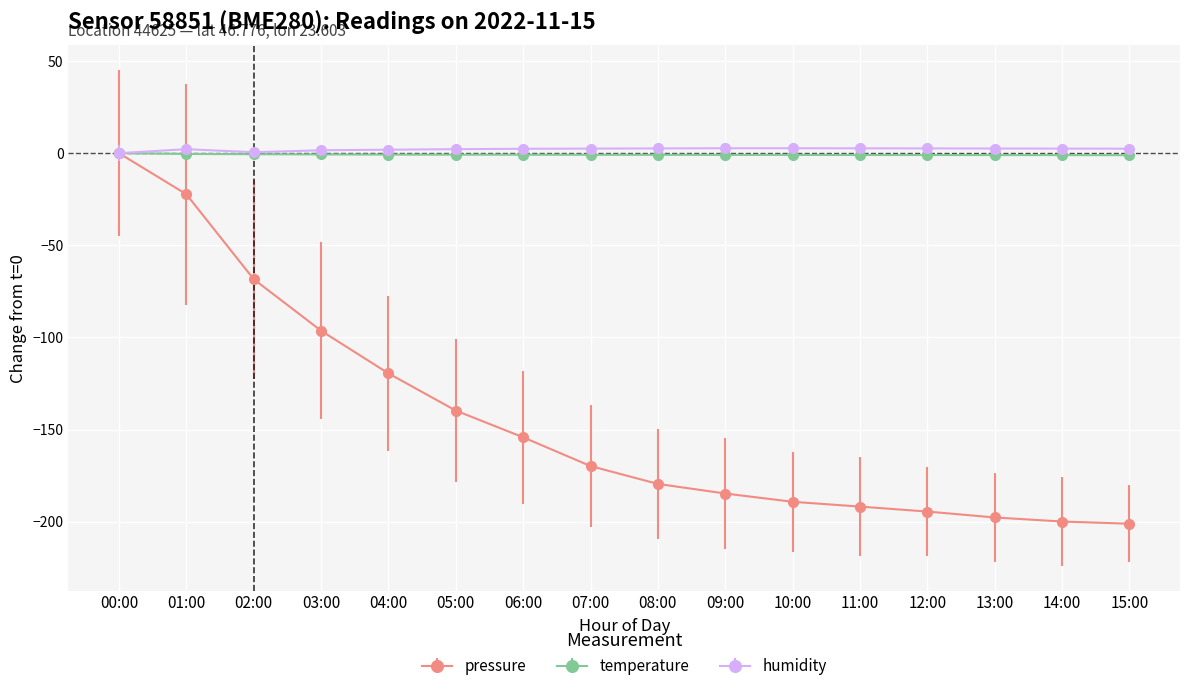

Which series changed the most between 02:00 and 10:00?

pressure